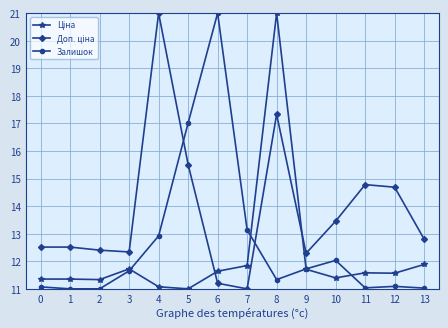

The Залишок series shows 18.8 at 7. True or false?

False